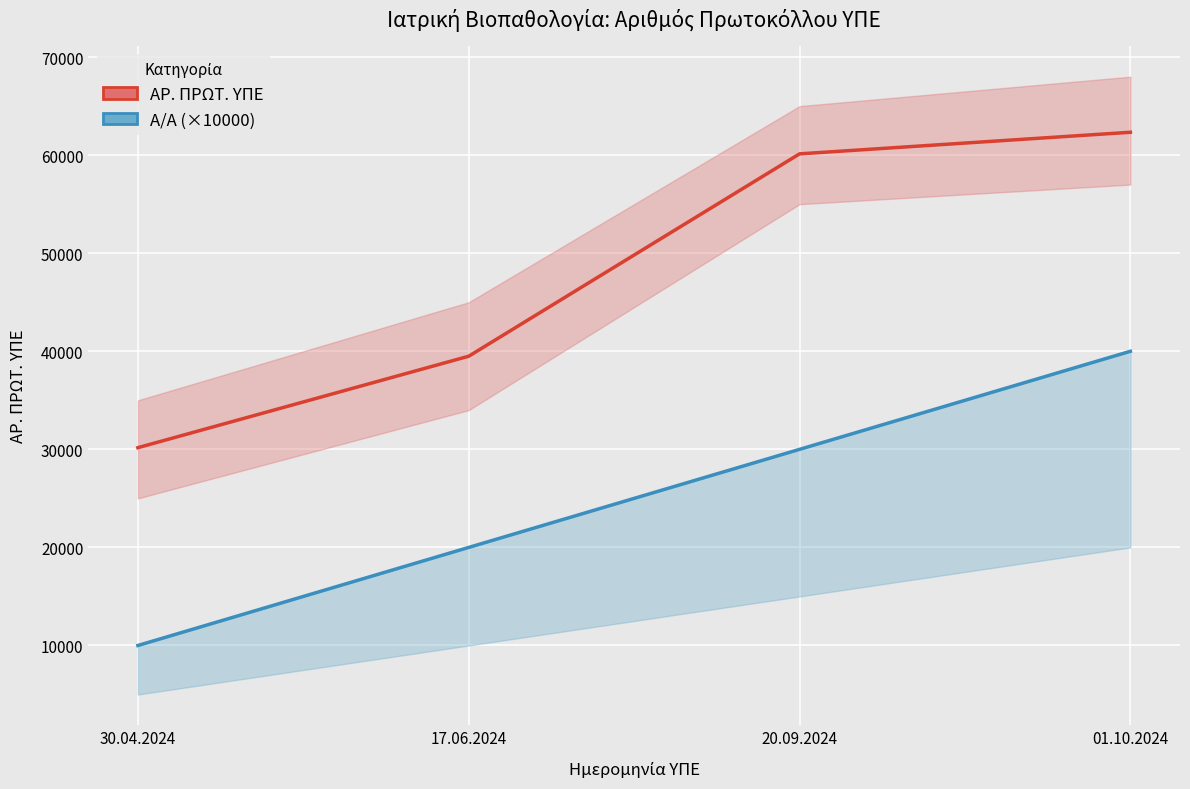

How many data points in ΑΡ. ΠΡΩΤ. ΥΠΕ are above 60132?

1